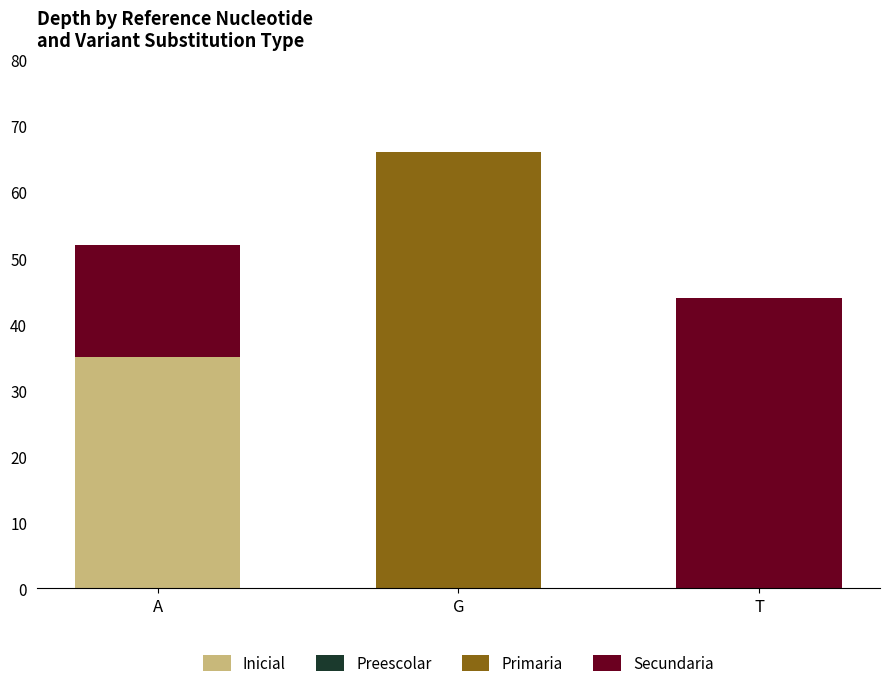

Is it true that Inicial equals 35 at A?

True